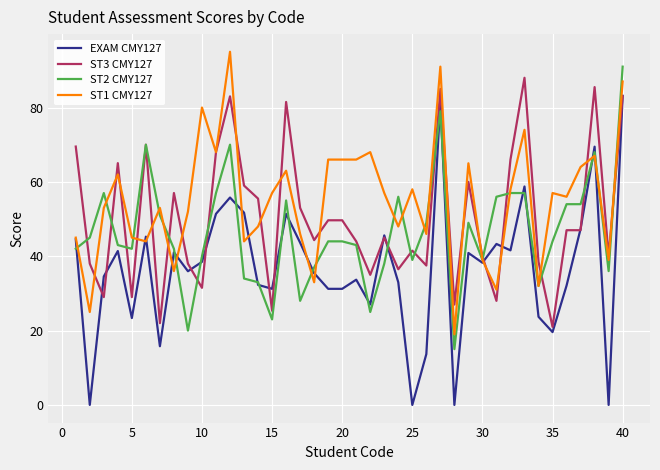

What is the minimum value for ST3 CMY127?

21.0